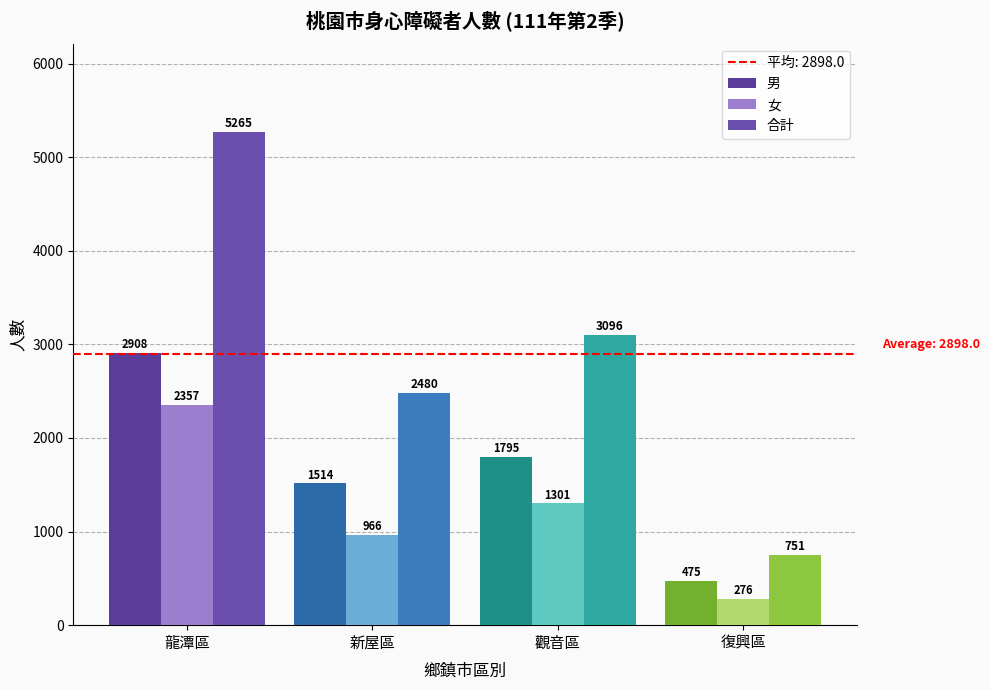

Reading left to right, what are all the values shown in this chart?

男: 2908	1514	1795	475
女: 2357	966	1301	276
合計: 5265	2480	3096	751